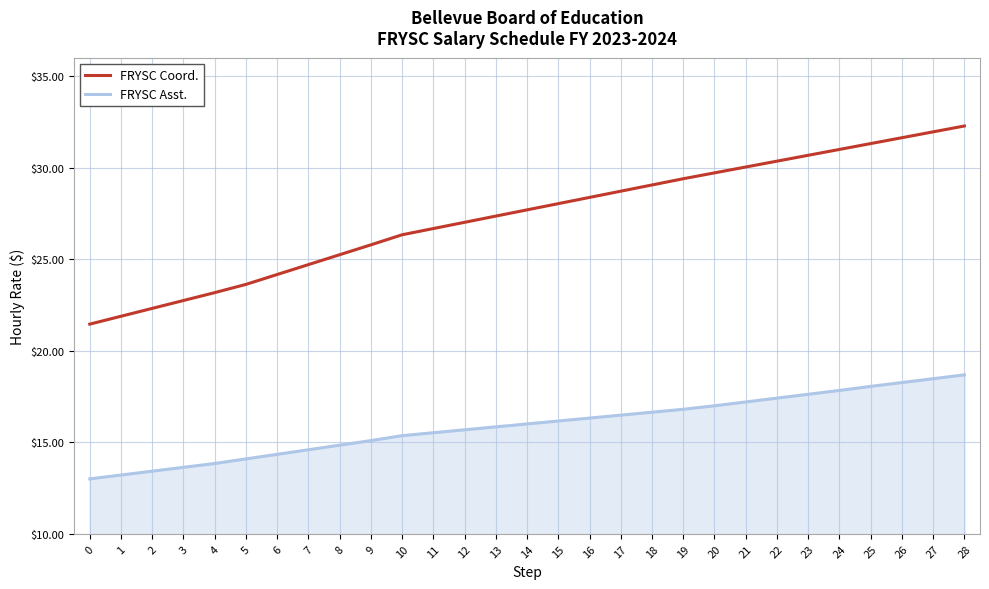

What is the average value of the FRYSC Asst. series?

15.9